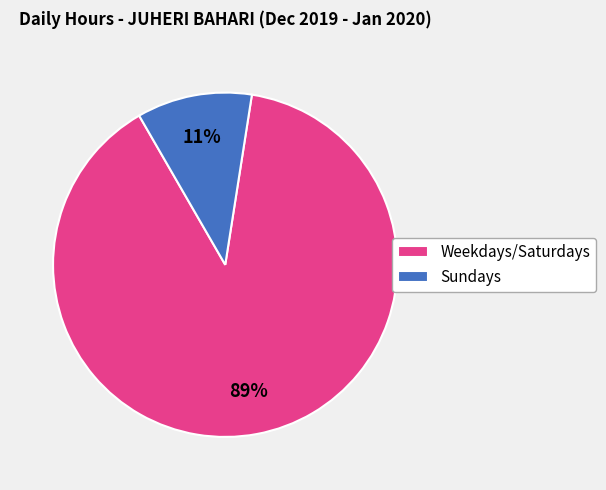

Do Sundays and Weekdays/Saturdays together represent more than half of the pie?

Yes